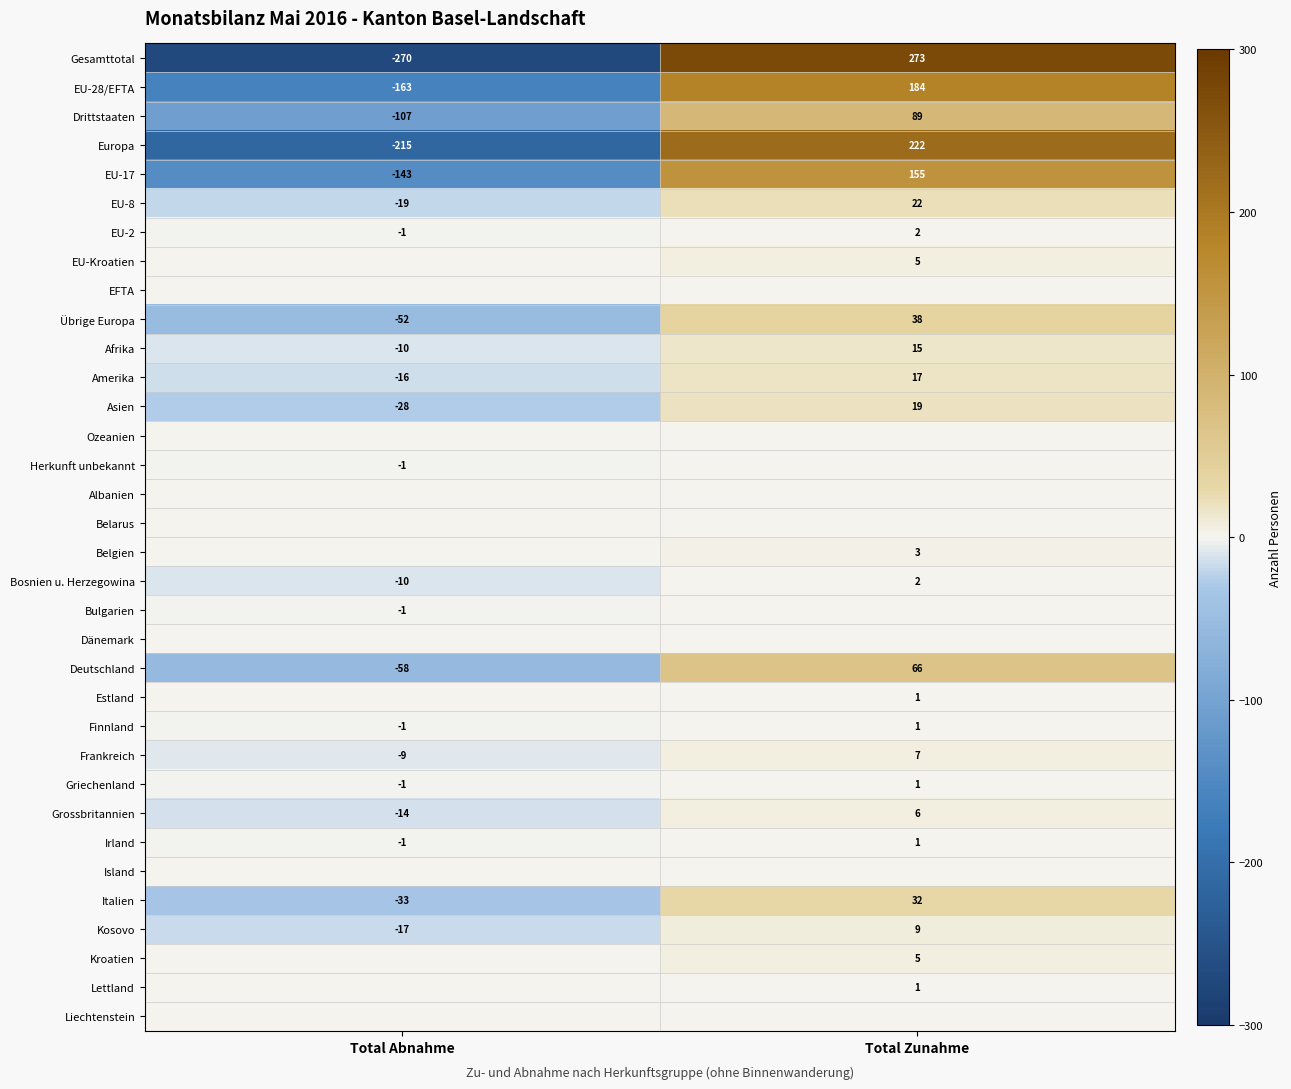

What is the sum of the Grossbritannien values at Total Abnahme and Total Zunahme?

-8